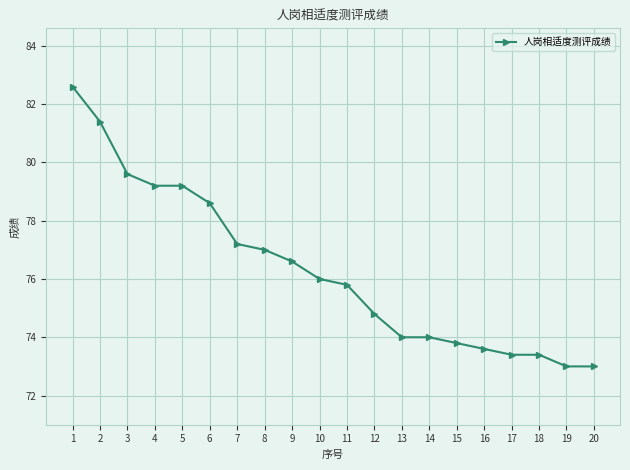

What is the sum of the values at 18 and 10?

149.4